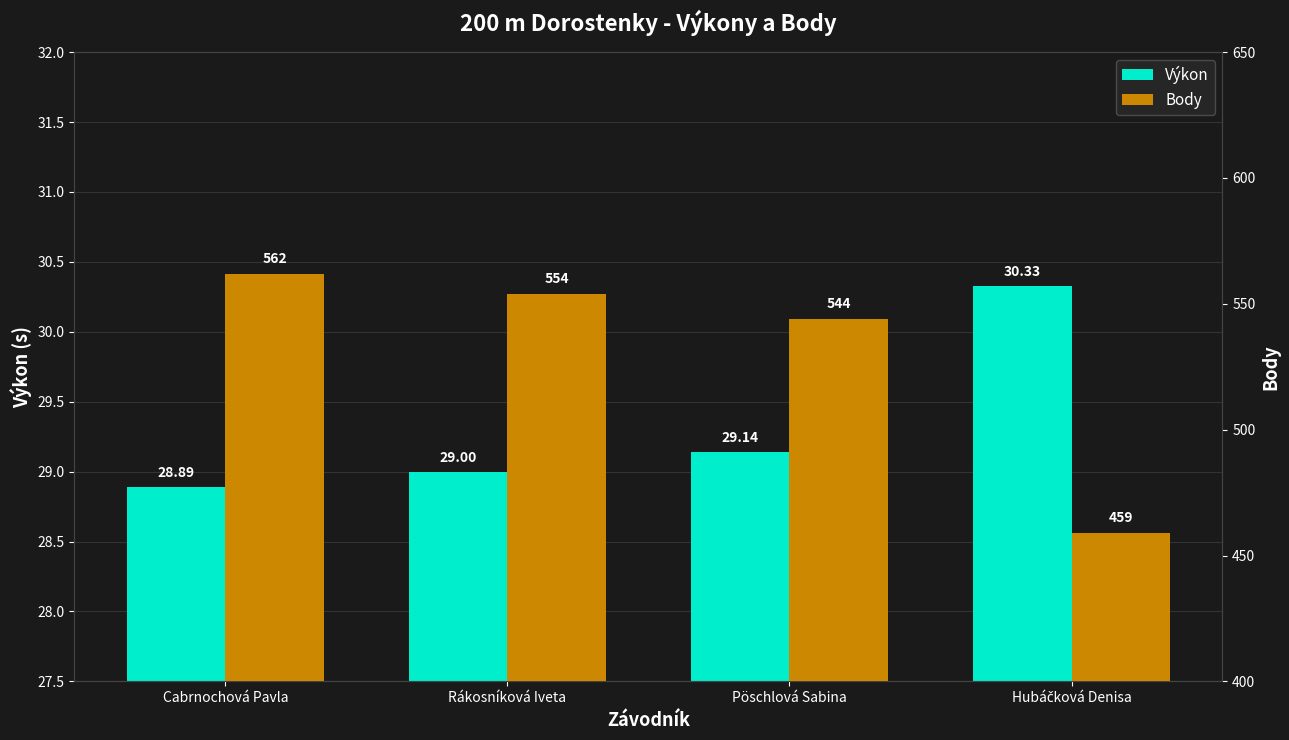

Which series has the largest total across all categories?

Body